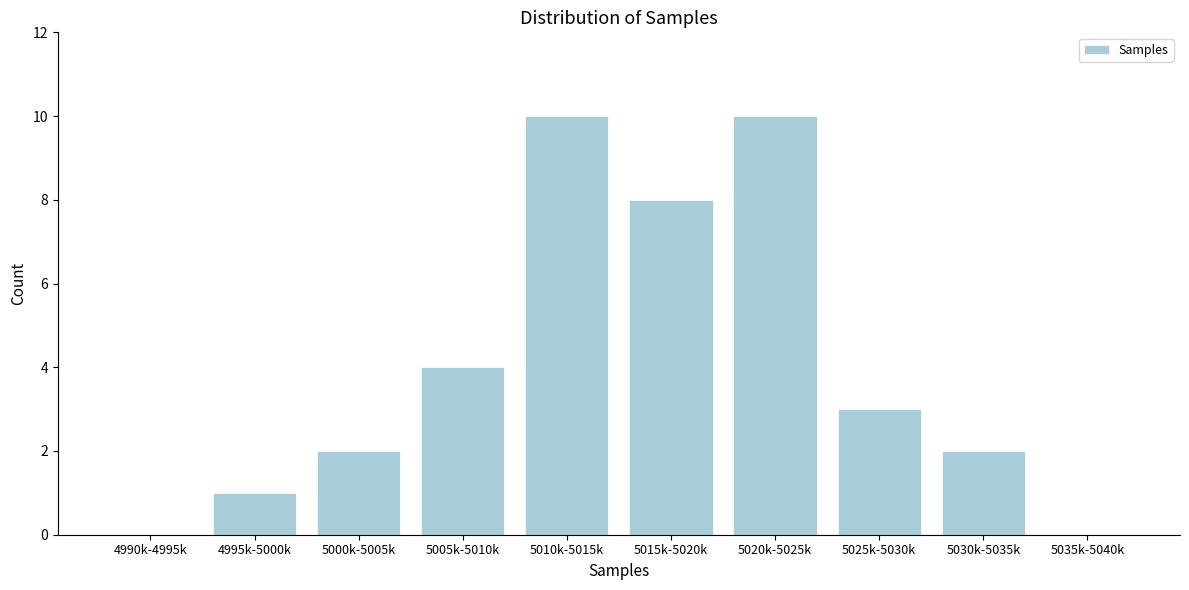

Reading left to right, extract all data points from this chart.

4990k-4995k=0	4995k-5000k=1	5000k-5005k=2	5005k-5010k=4	5010k-5015k=10	5015k-5020k=8	5020k-5025k=10	5025k-5030k=3	5030k-5035k=2	5035k-5040k=0